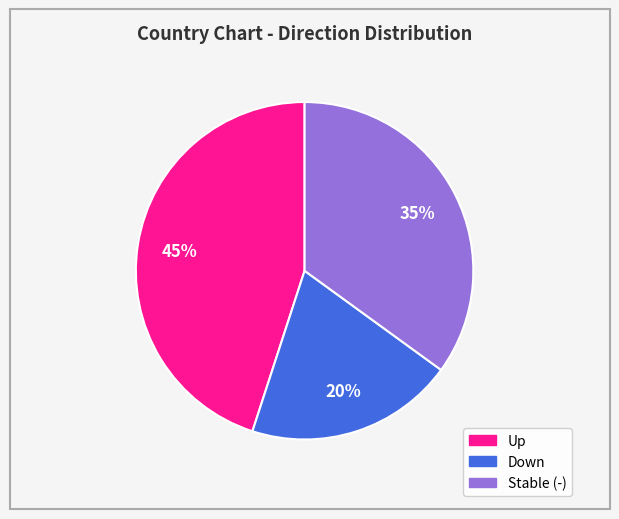

Is there a majority slice in this chart?

No